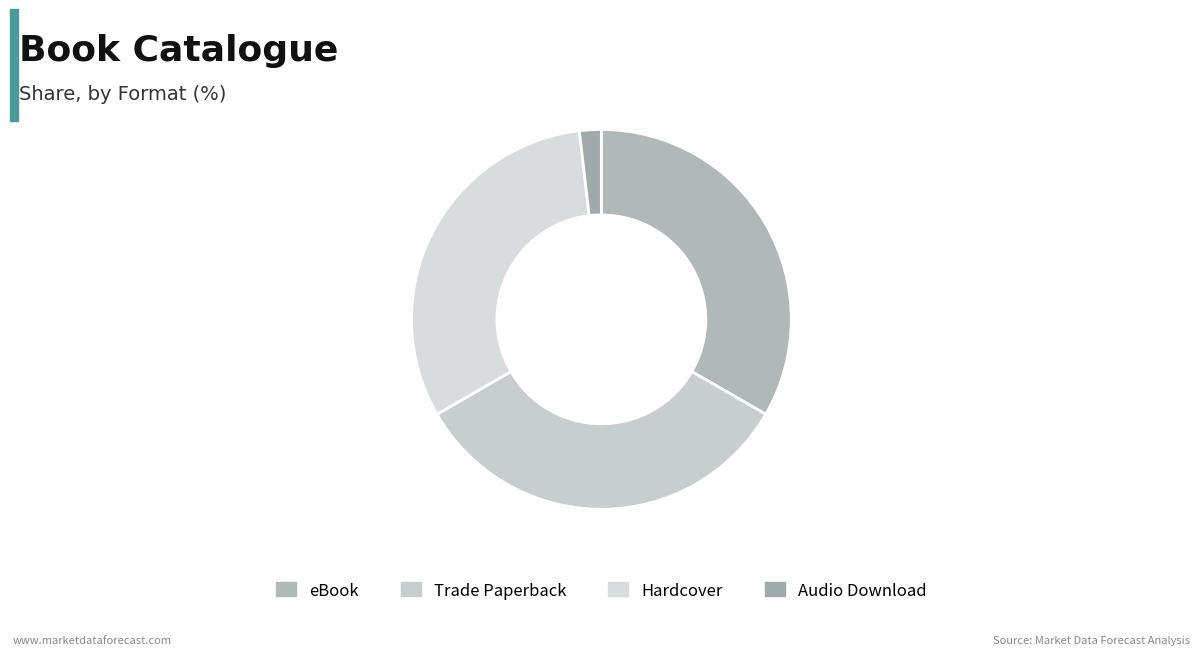

To the nearest percent, what percentage of the pie is Trade Paperback?

33%